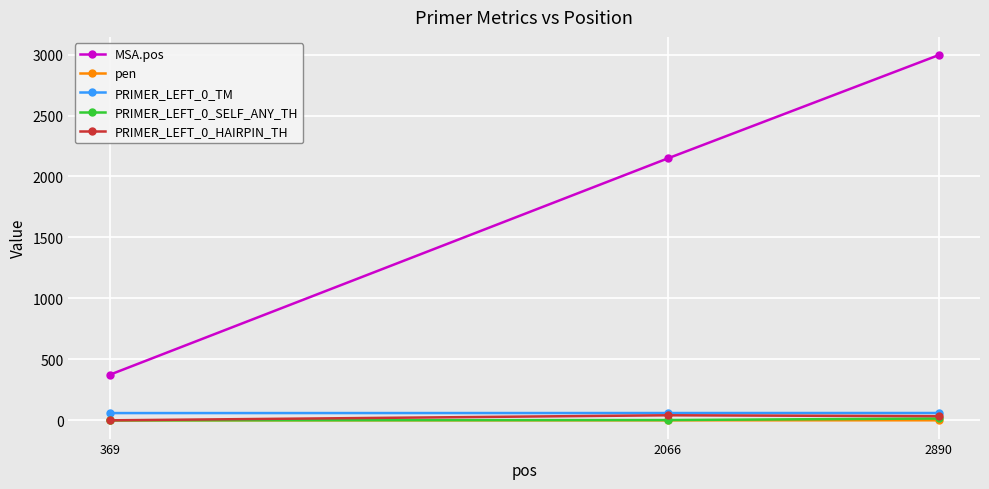

The PRIMER_LEFT_0_TM series shows 59.9 at 2066. True or false?

True